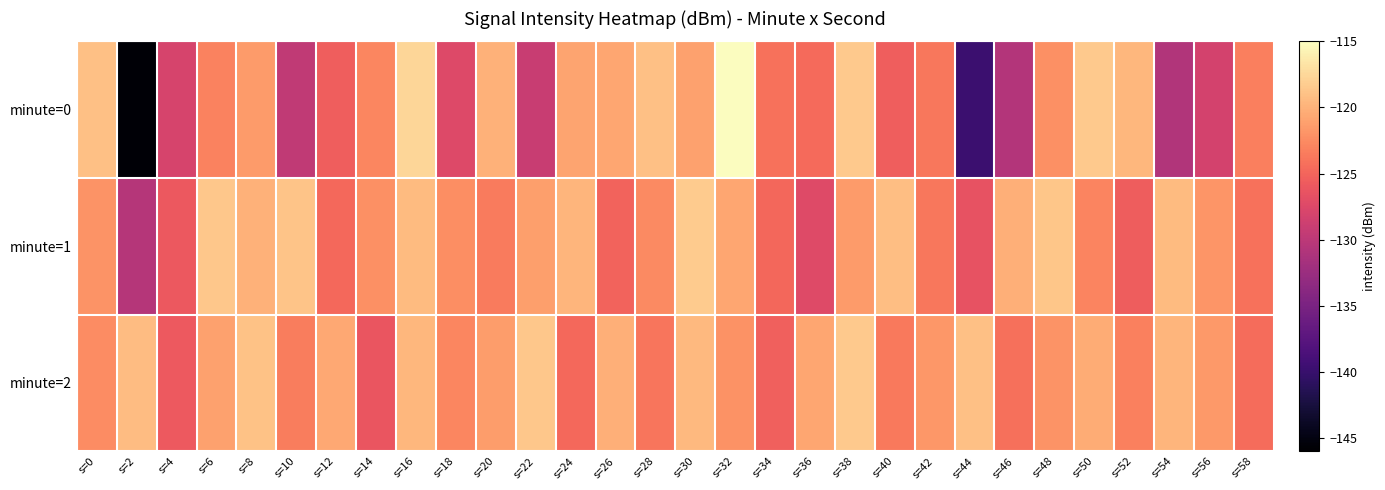

Between s=12 and s=26, which is larger?

s=26